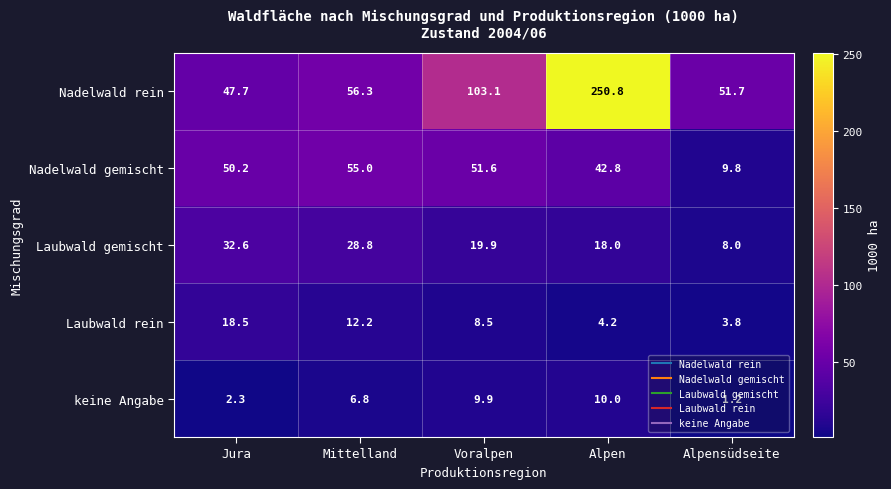

List the labels in order of Nadelwald rein value, largest first.

Alpen, Voralpen, Mittelland, Alpensüdseite, Jura